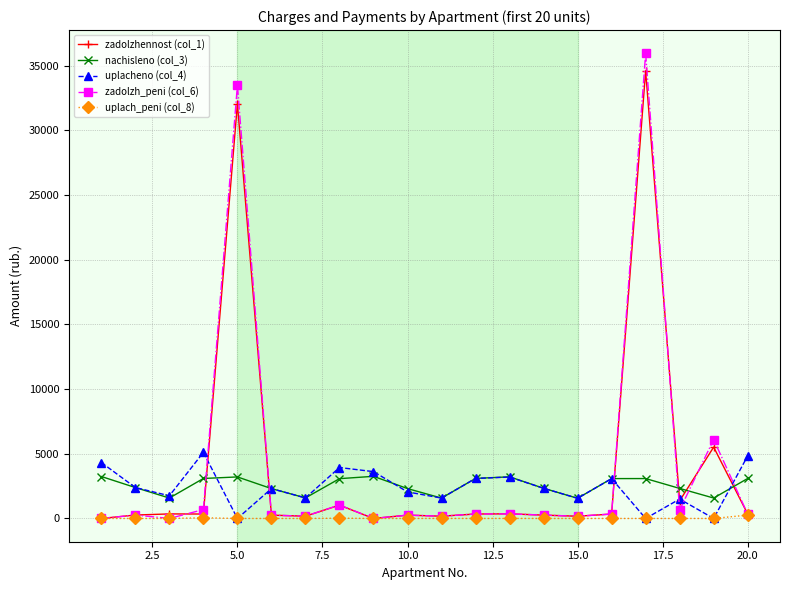

True or false: zadolzh_peni (col_6) has more than 2 points higher than both neighbors.

True